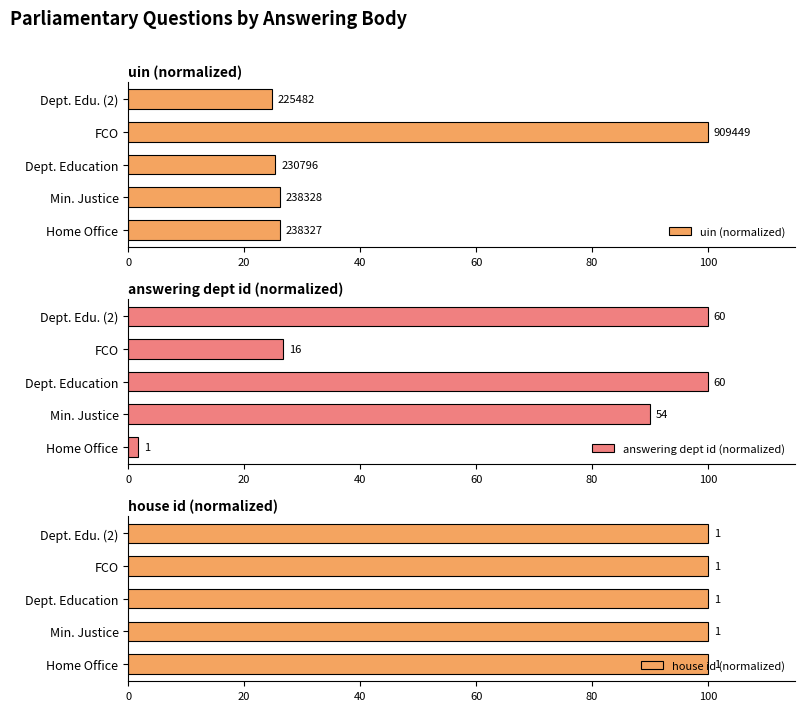

How many bars are there in total?

15